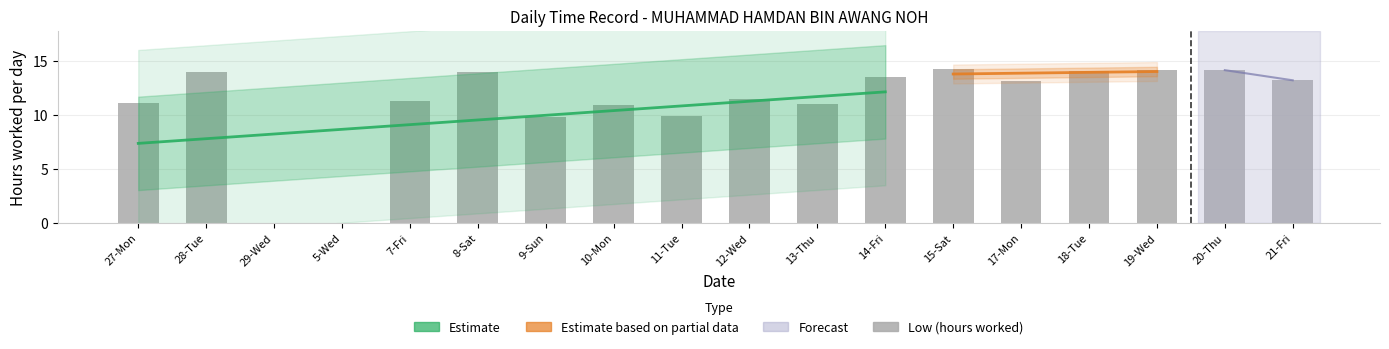

At which label is the value closest to 7?

9-Sun